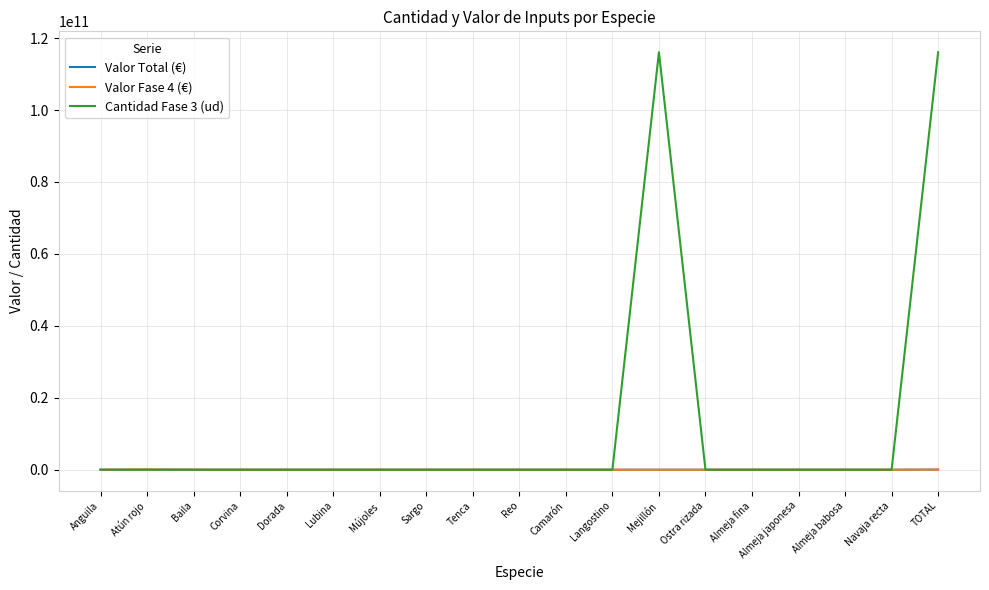

Which series has the largest total across all categories?

Cantidad Fase 3 (ud)